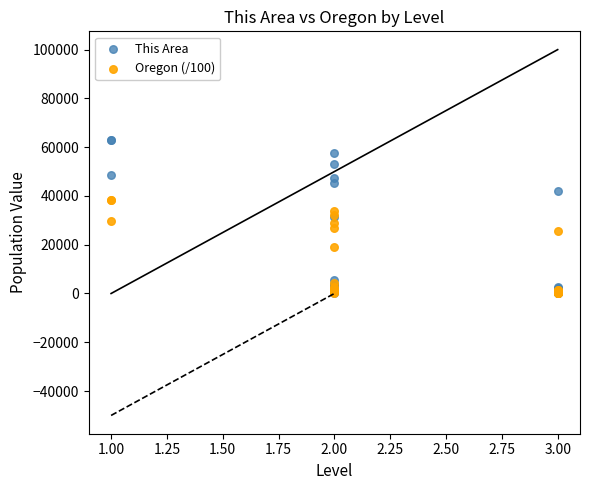

Which series reaches the maximum Y coordinate?

This Area